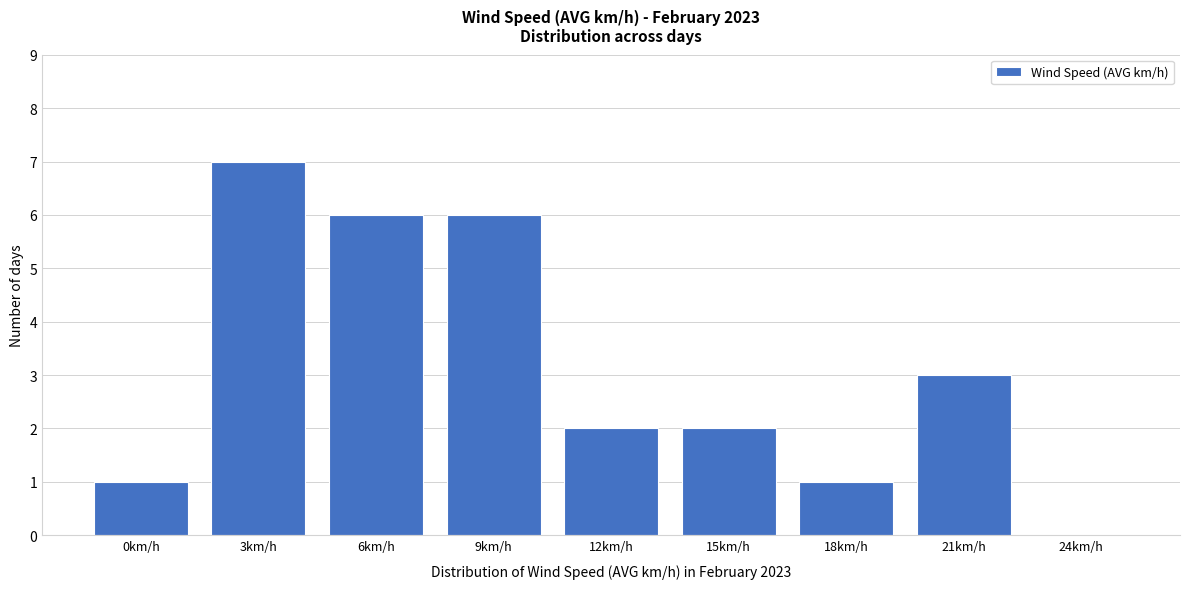

Reading left to right, what are all the values shown in this chart?

0km/h=1	3km/h=7	6km/h=6	9km/h=6	12km/h=2	15km/h=2	18km/h=1	21km/h=3	24km/h=0